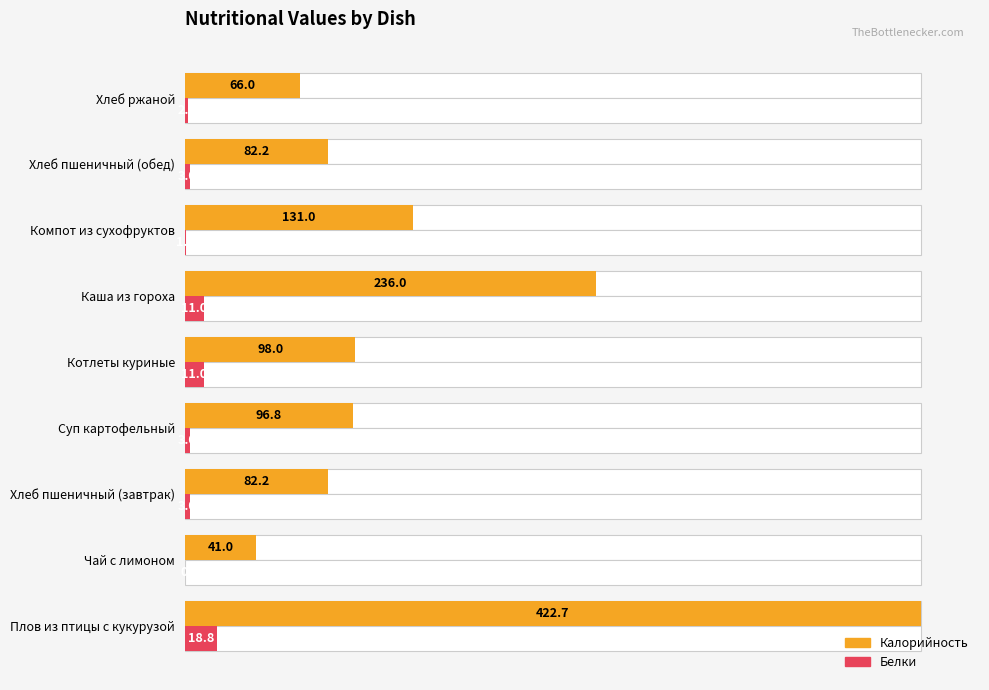

Reading left to right, list all the values displayed in this chart.

Калорийность: 422.7	41.0	82.2	96.8	98.0	236.0	131.0	82.2	66.0
Белки: 18.8	0.0	3.0	3.0	11.0	11.0	1.0	3.0	2.0